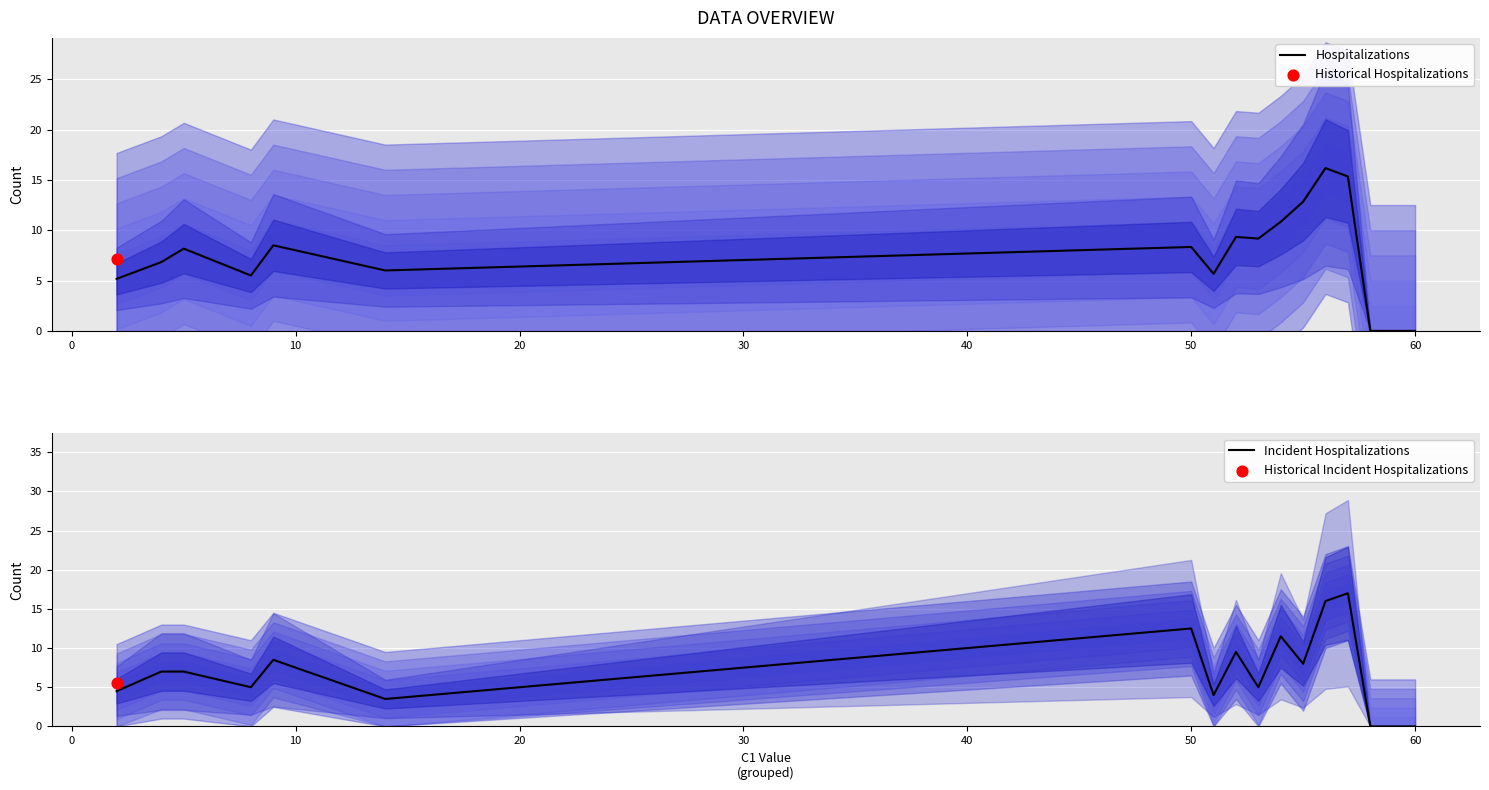

Which series has the widest spread of Y values?

Incident Hospitalizations